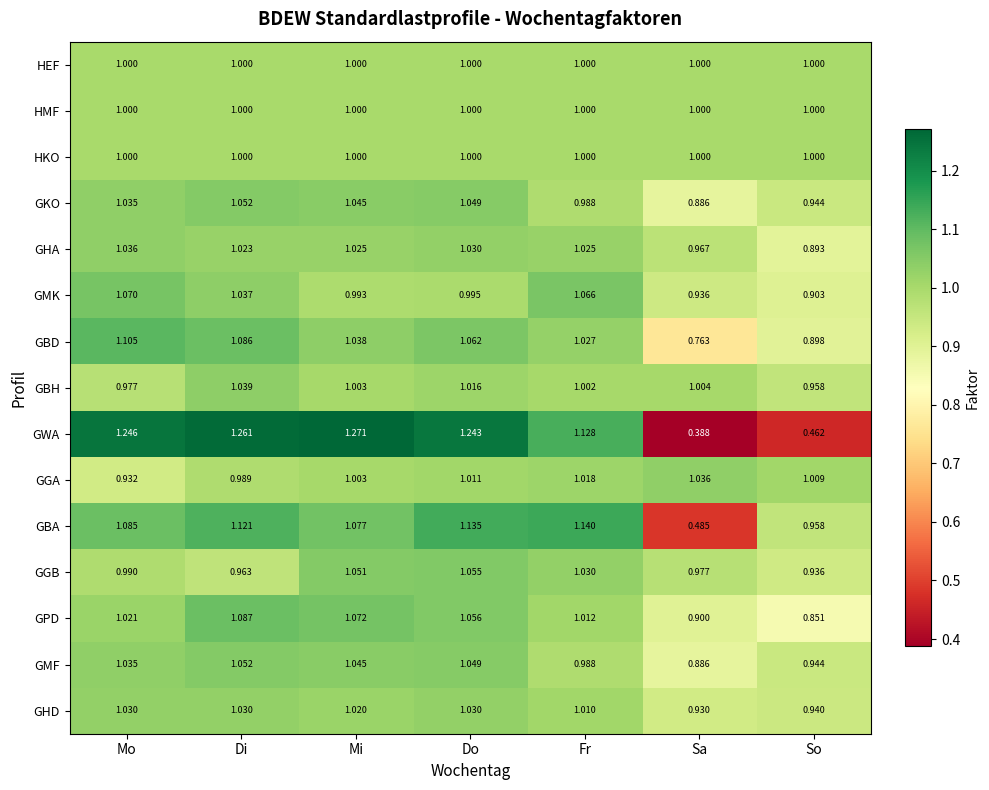

Between Di and Fr, which series saw the biggest shift?

GWA